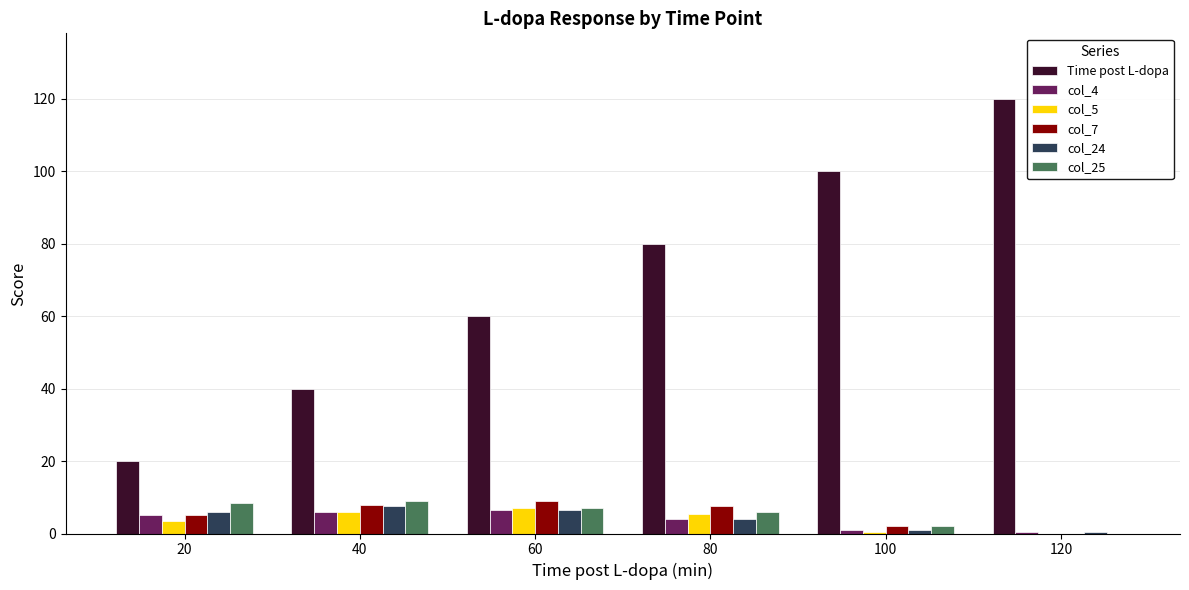

How many series are shown in this chart?

6